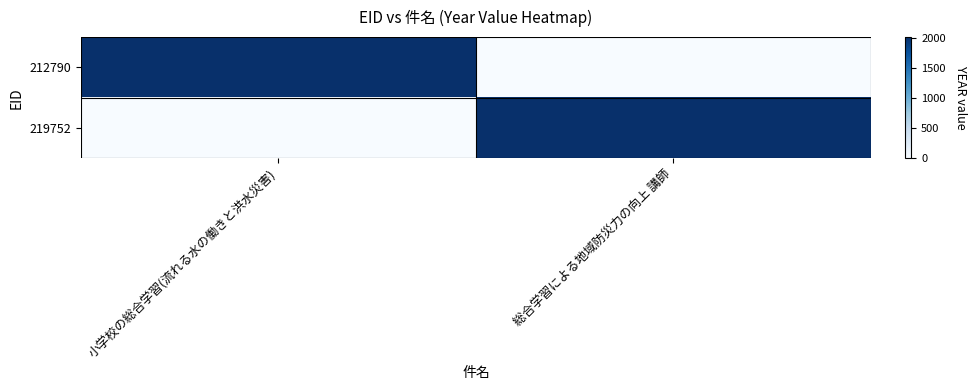

Between 小学校の総合学習(流れる水の働きと洪水災害) and 総合学習による地域防災力の向上 講師, which is larger?

小学校の総合学習(流れる水の働きと洪水災害)